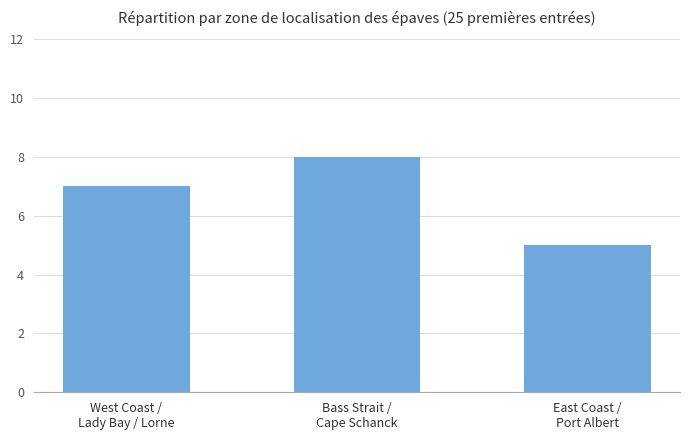

The value at East Coast /
Port Albert is 5. True or false?

True